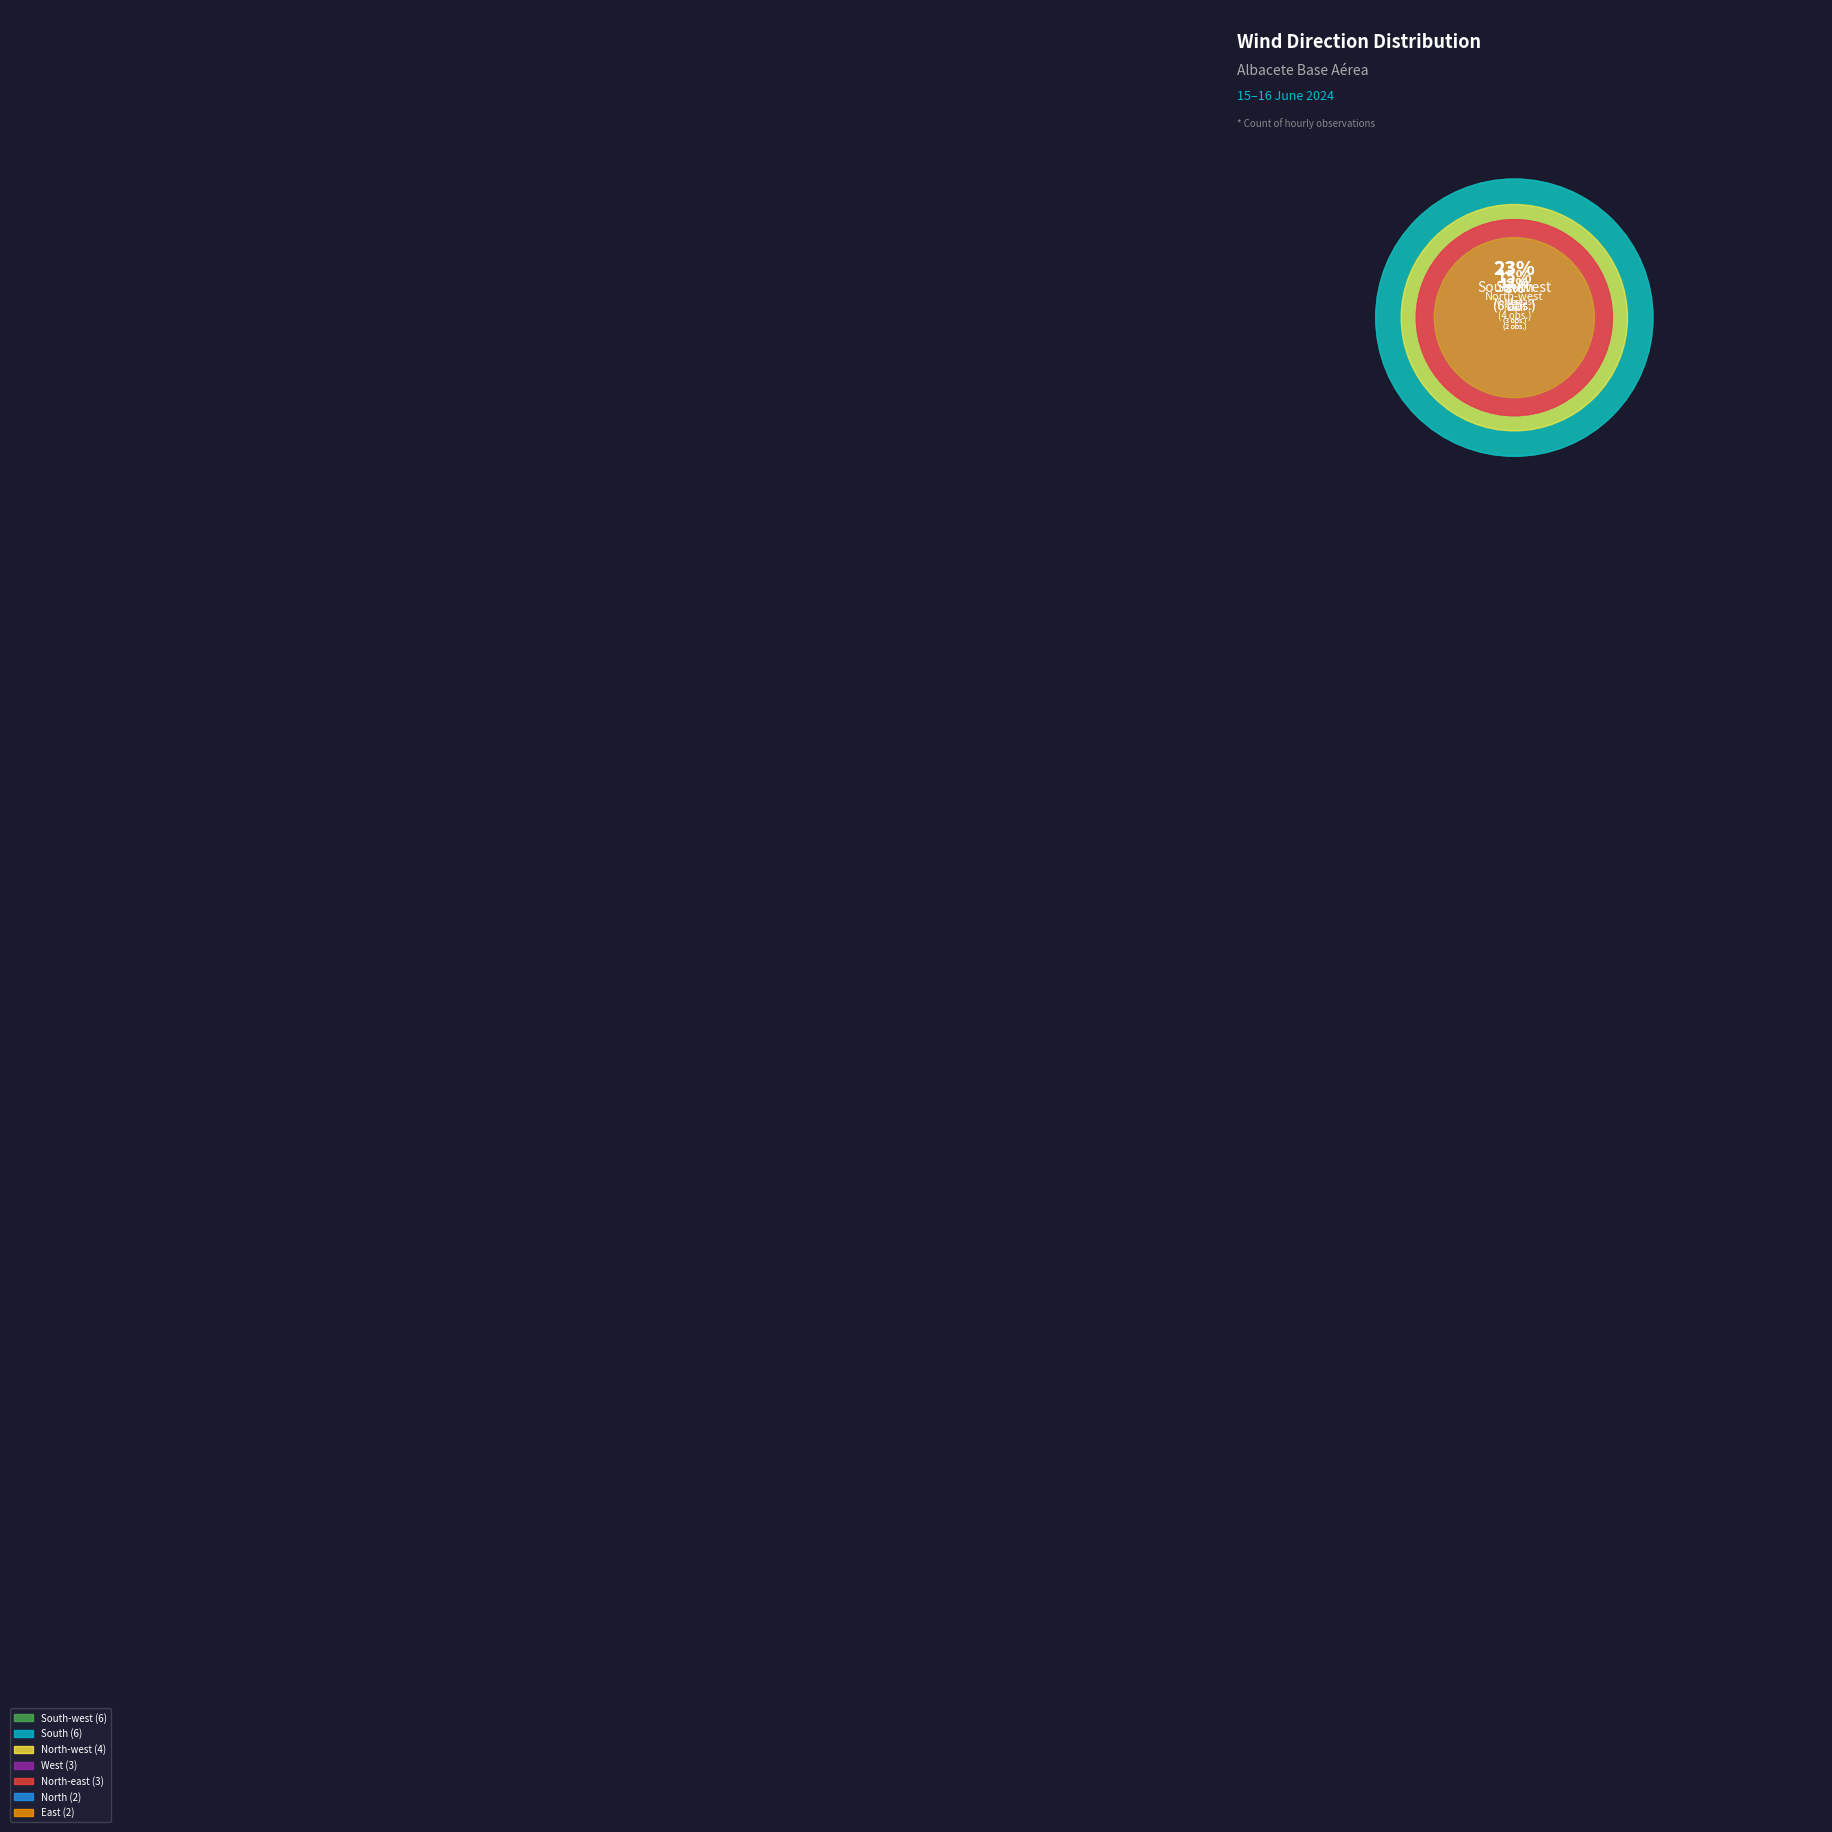

True or false: North-east accounts for 12% of the total.

True